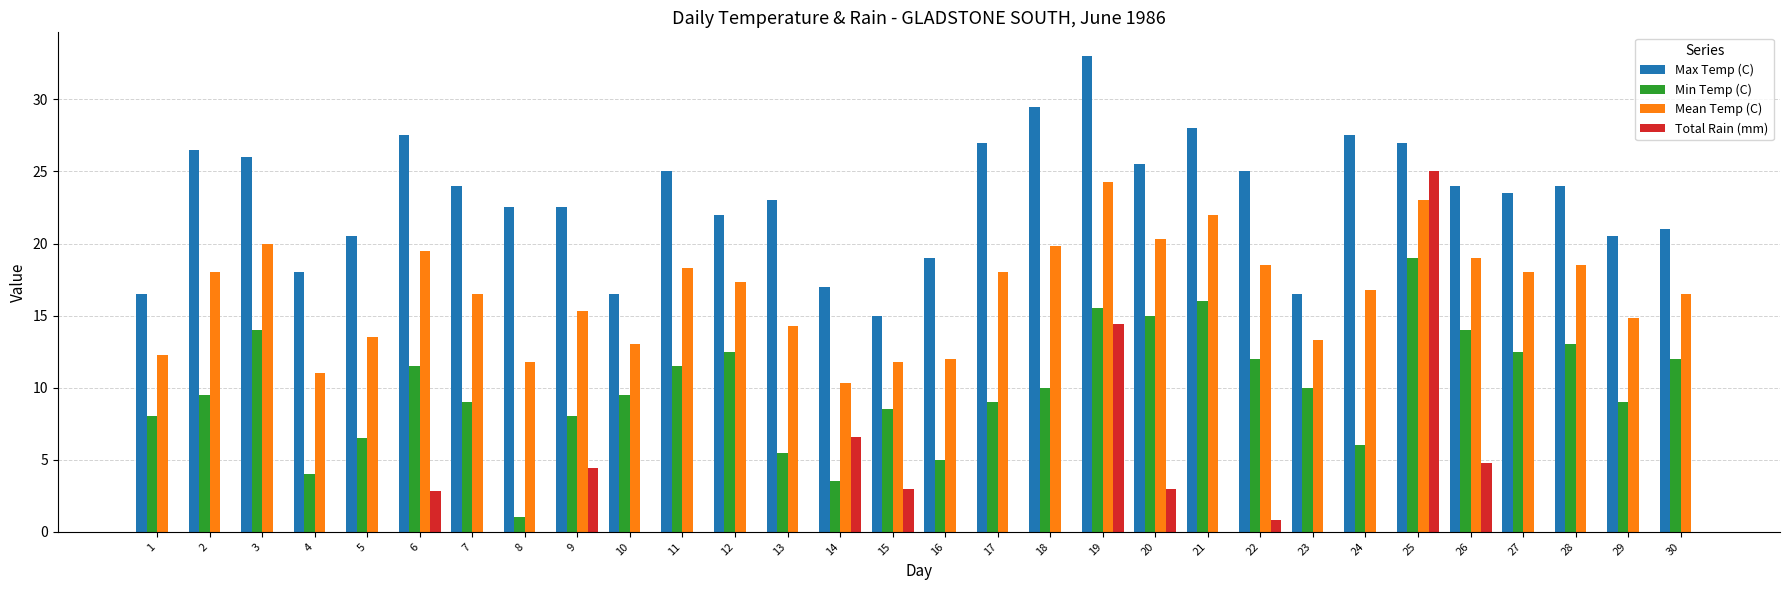

What are all the series names shown in the legend?

Max Temp (C), Min Temp (C), Mean Temp (C), Total Rain (mm)